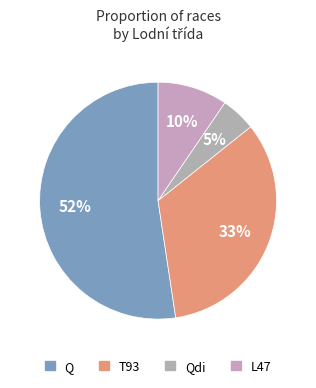

What is the majority slice?

Q